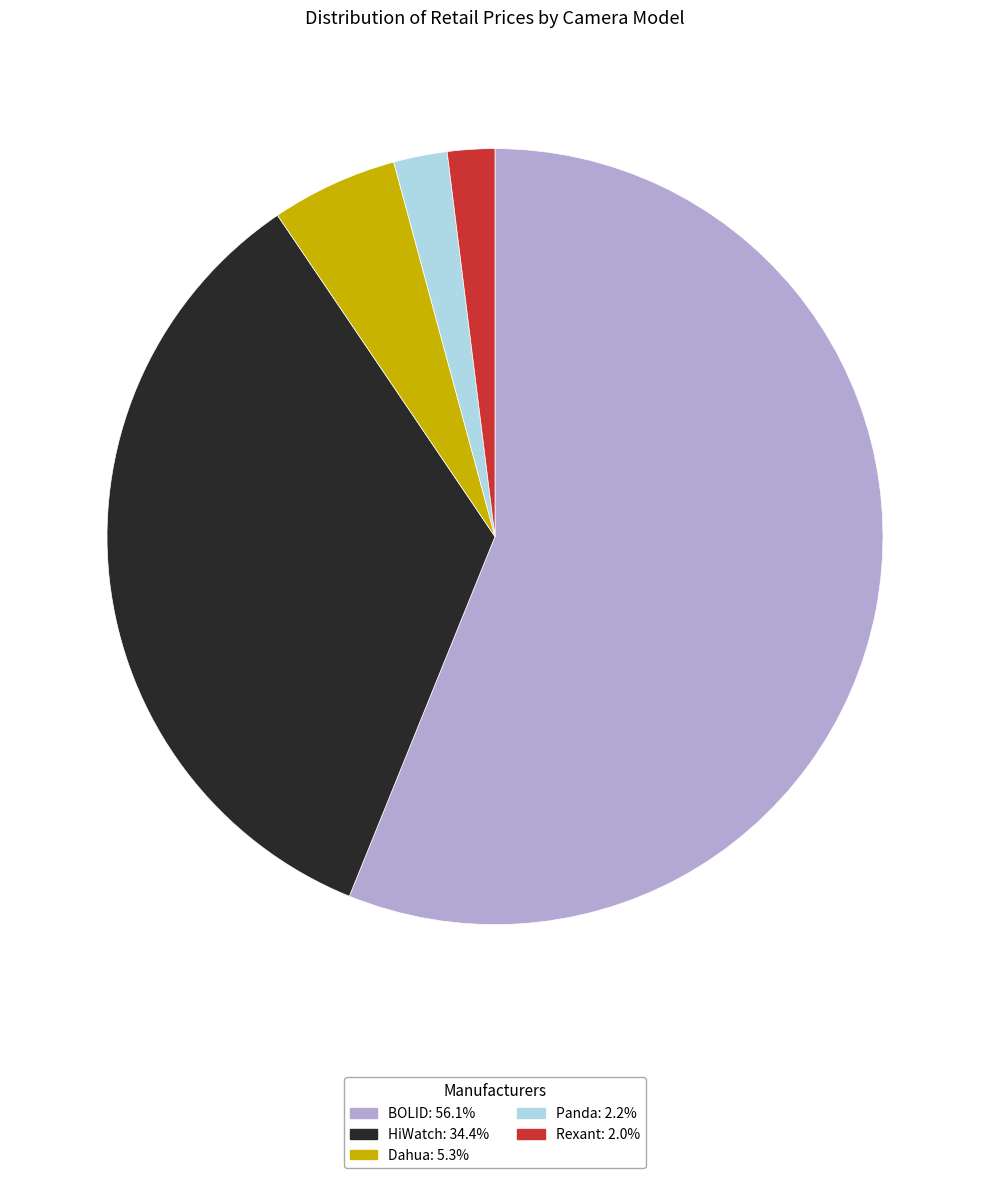

Does any single category account for the majority?

Yes